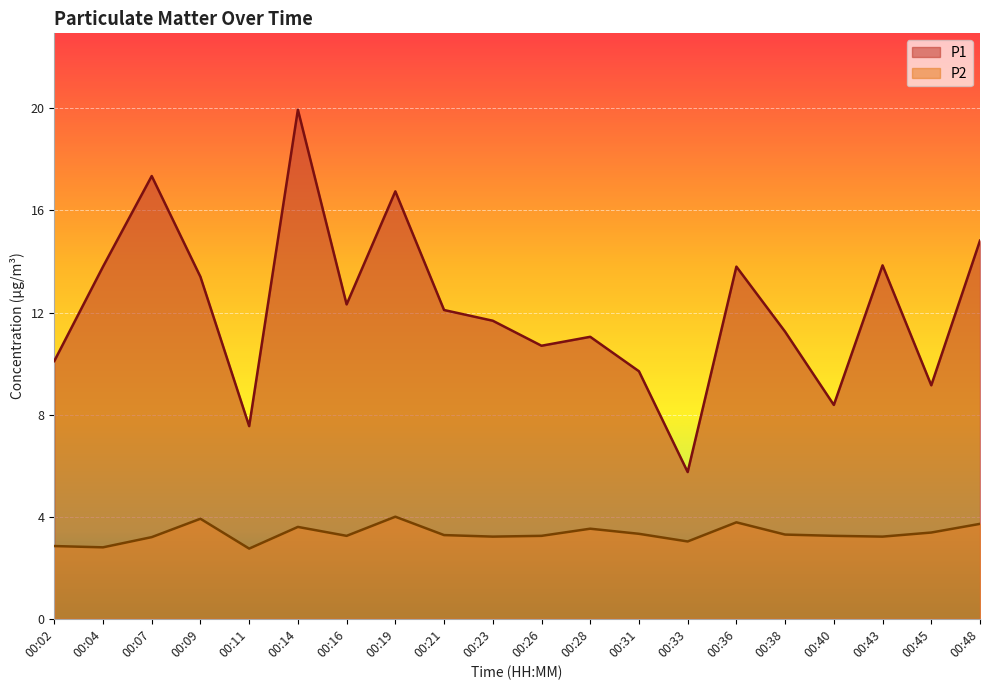

Rank the series by their average value, from highest to lowest.

P1, P2